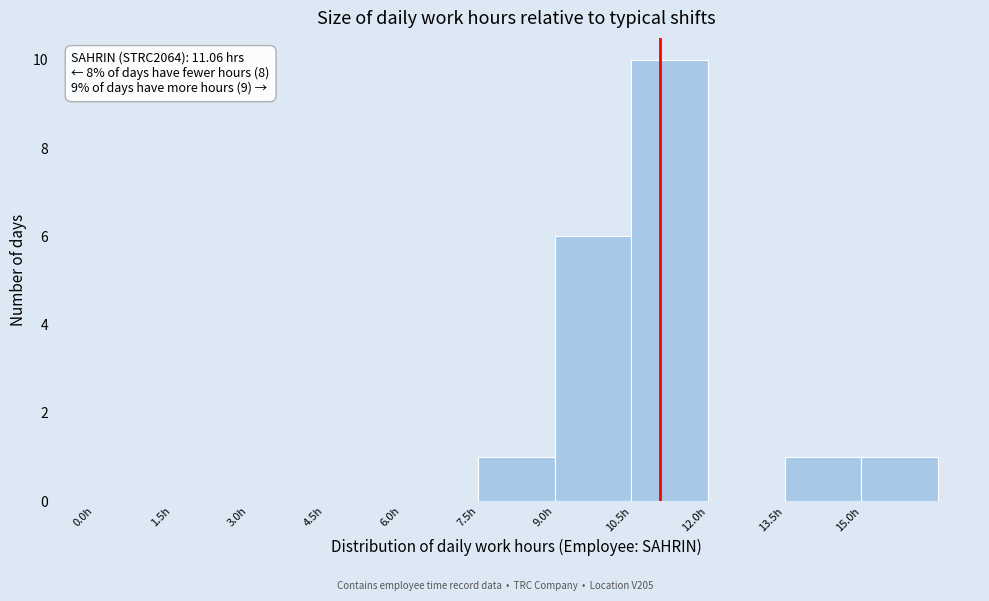

Over which range of the x-axis is the bar tallest?

10.5 to 12.0